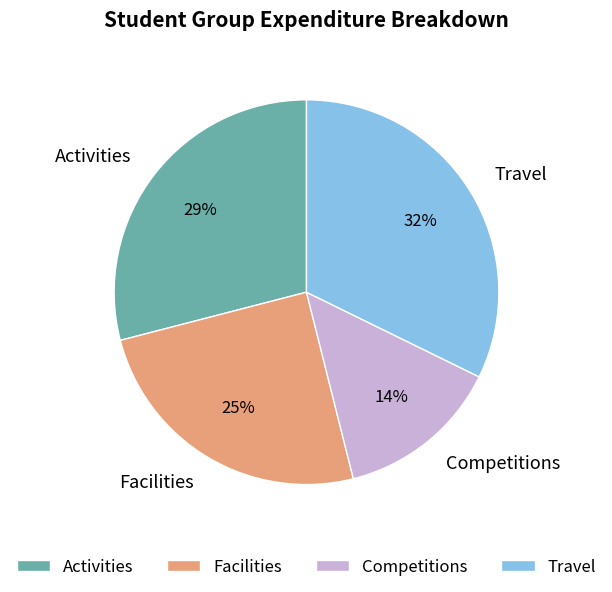

Does Activities represent more than half of the total?

No